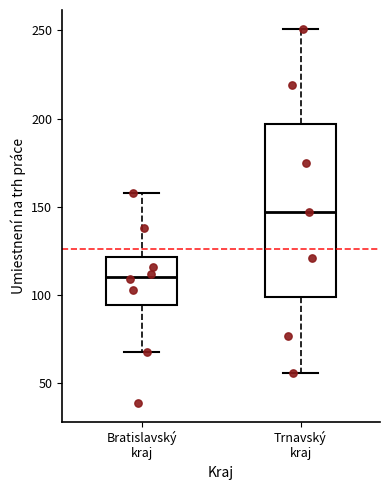

Reading left to right, transcribe this box plot: for each box, give where its median line is, the range the box spans, and where its two whiskers end, as read against the y-axis. The values are not printed on the chart, so give them approximately, as read against the axis.

Bratislavský kraj: median 110, box 95 to 120, whiskers 70 to 160
Trnavský kraj: median 145, box 100 to 195, whiskers 55 to 250